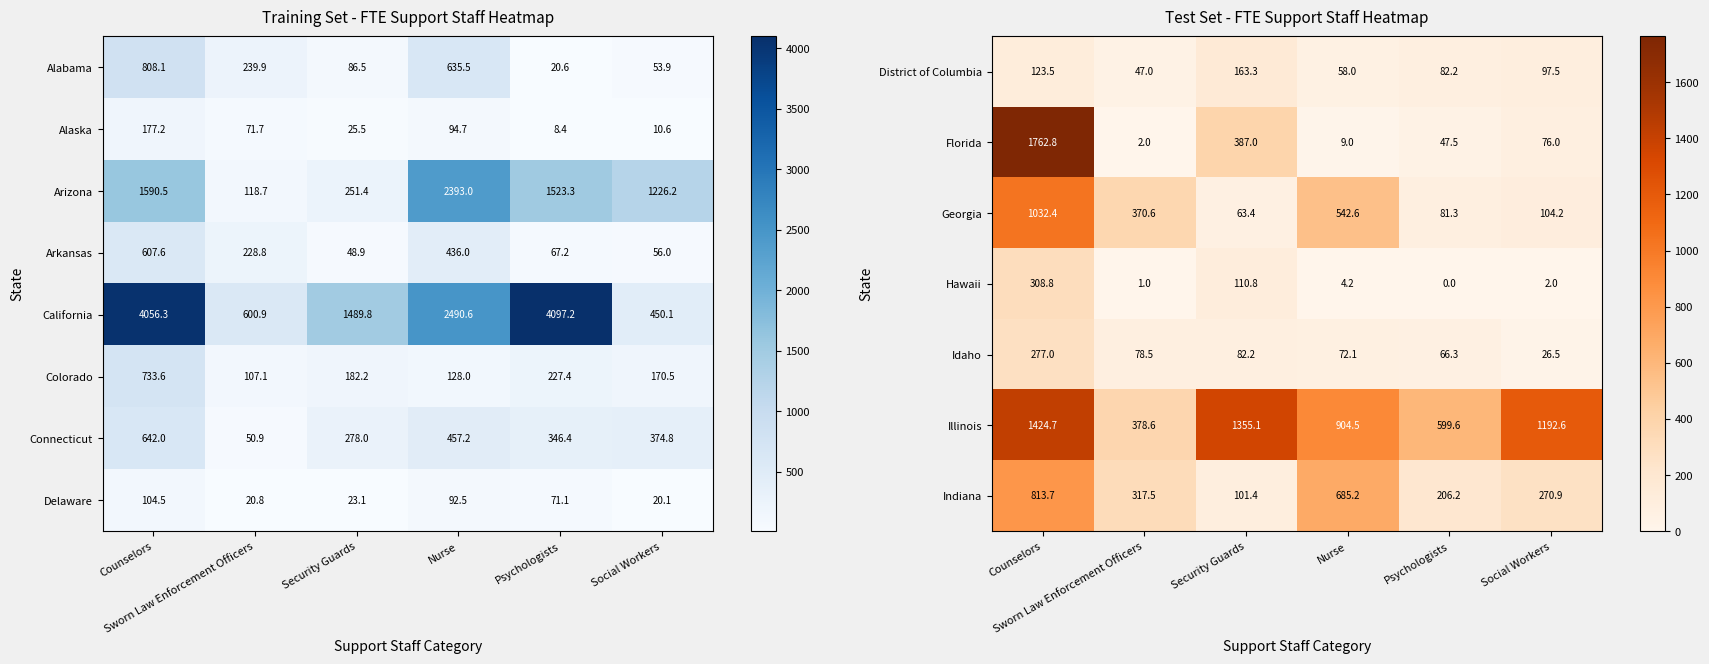

Is the value of Georgia at Social Workers greater than the value of Illinois at Security Guards?

No